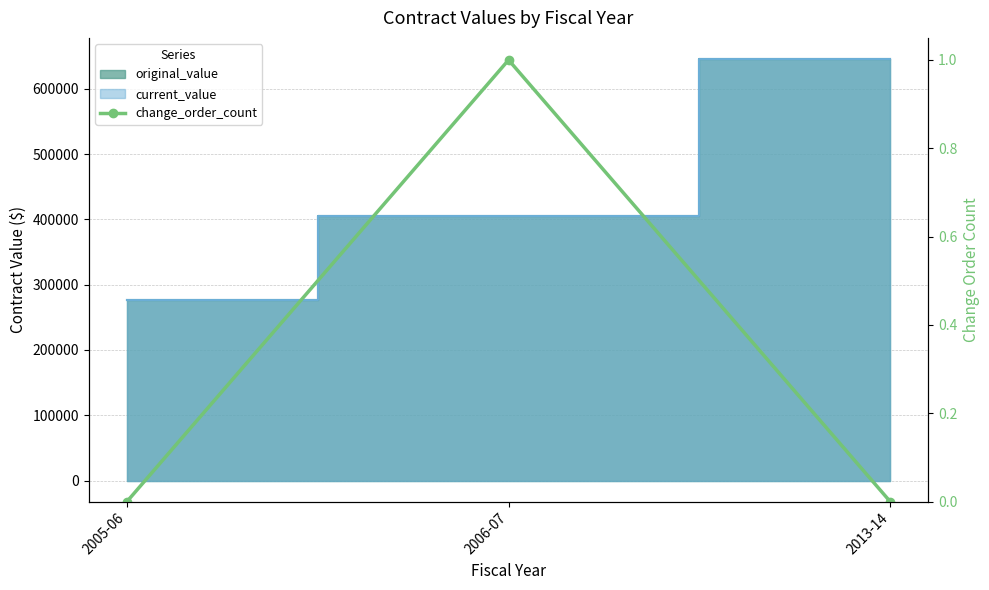

Which label corresponds to the smallest value in the chart?

2005-06